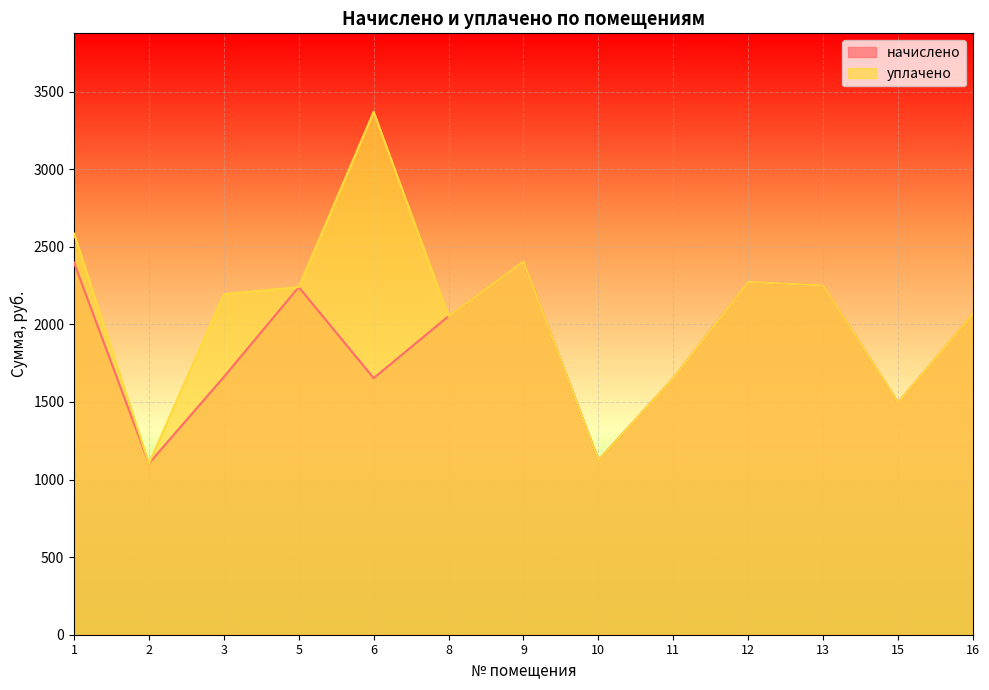

What is the smallest value displayed?

1103.5